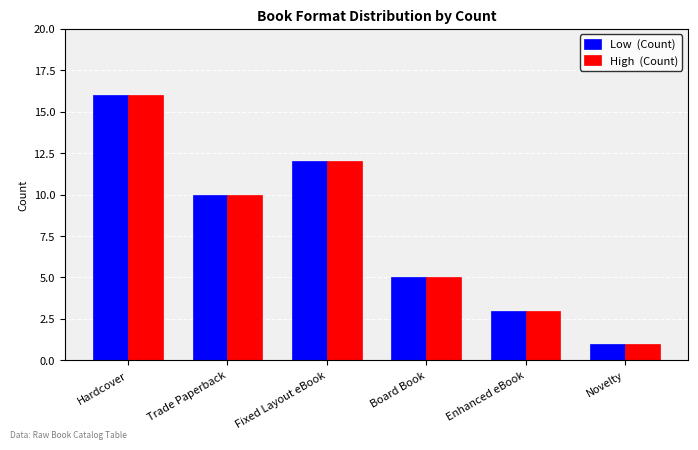

What is the total value across all series at Trade Paperback?

20